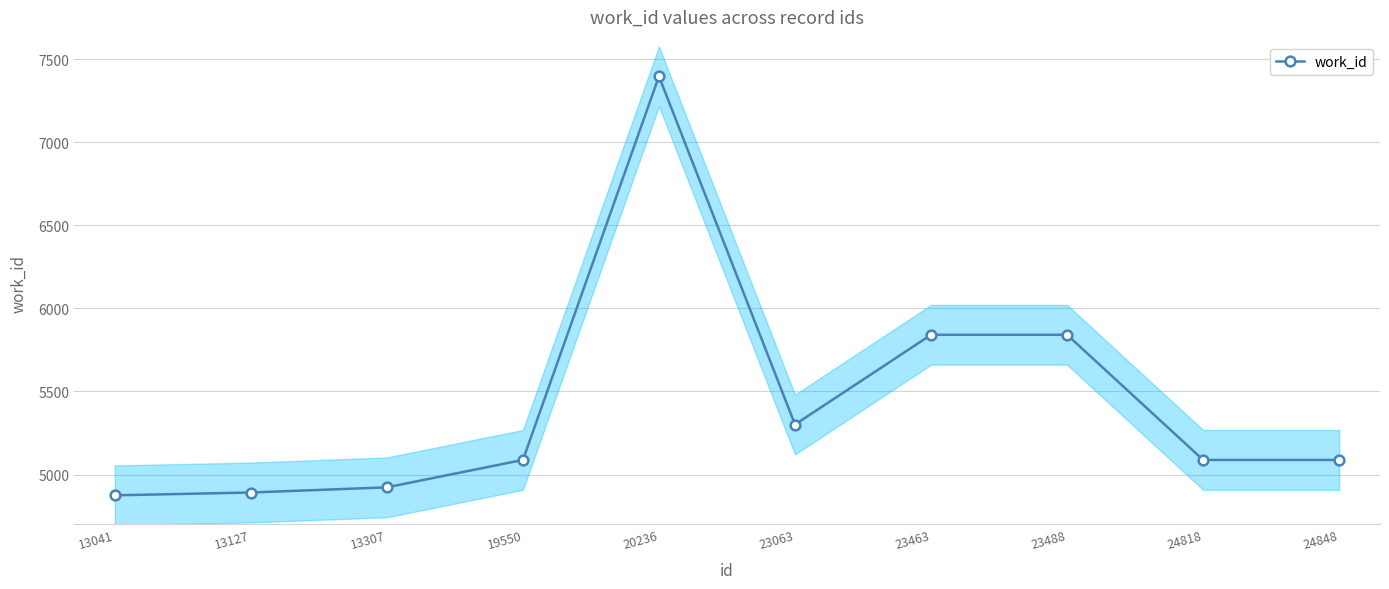

Rank the categories by value from highest to lowest.

20236, 23463, 23488, 23063, 19550, 24818, 24848, 13307, 13127, 13041